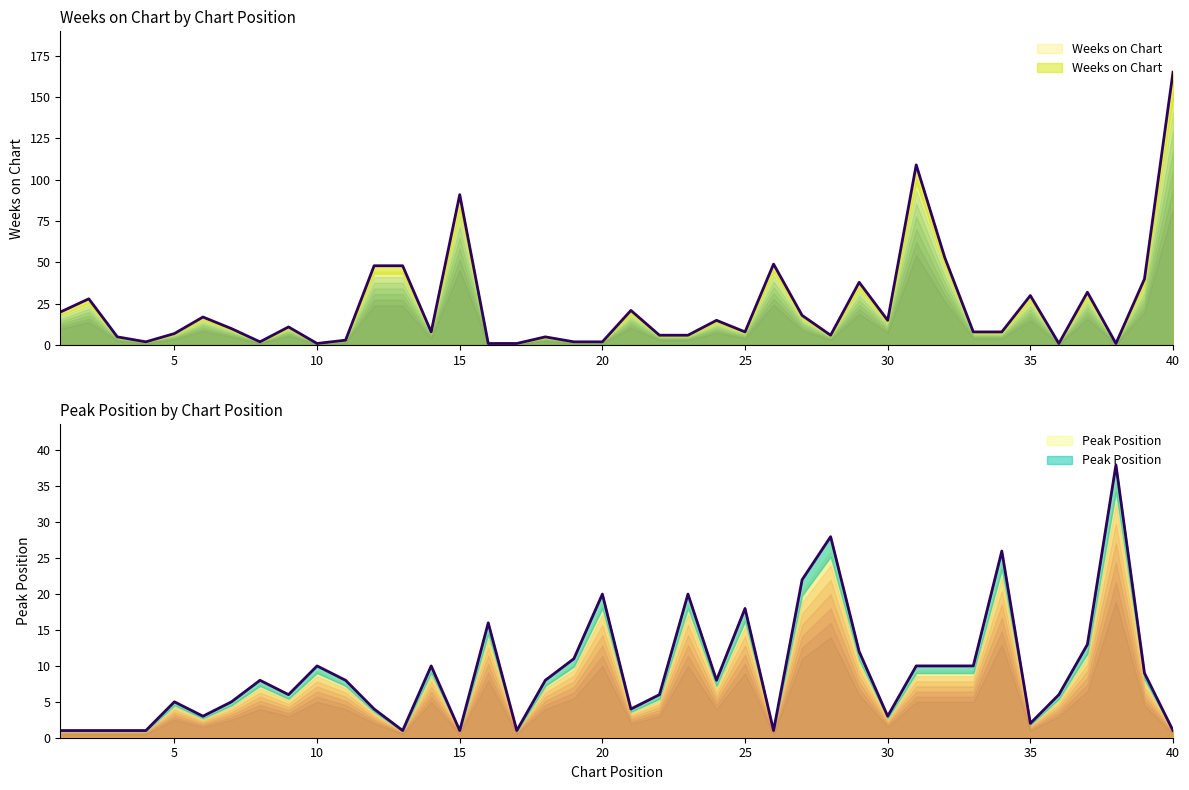

At how many categories does at least one series exceed 164?

1